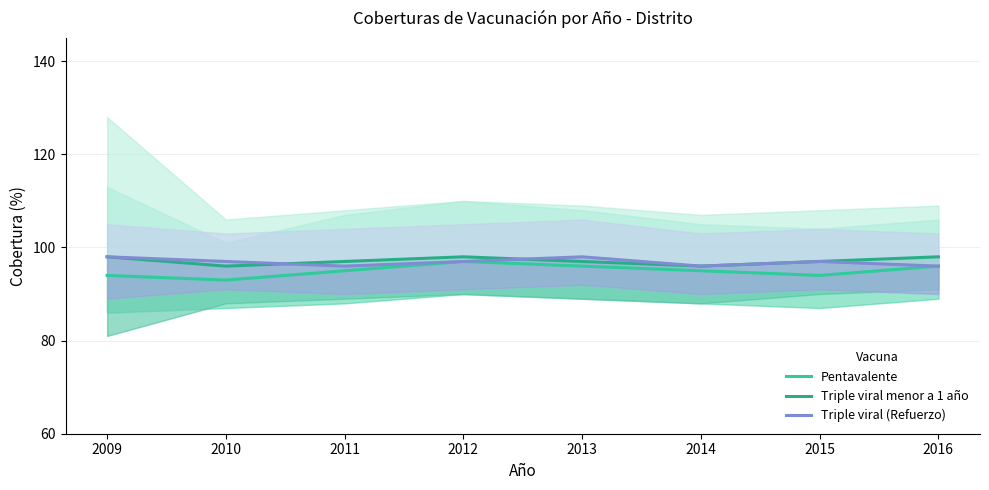

Between which two adjacent categories do Triple viral (Refuerzo) and Triple viral menor a 1 año first intersect?

2010 and 2011